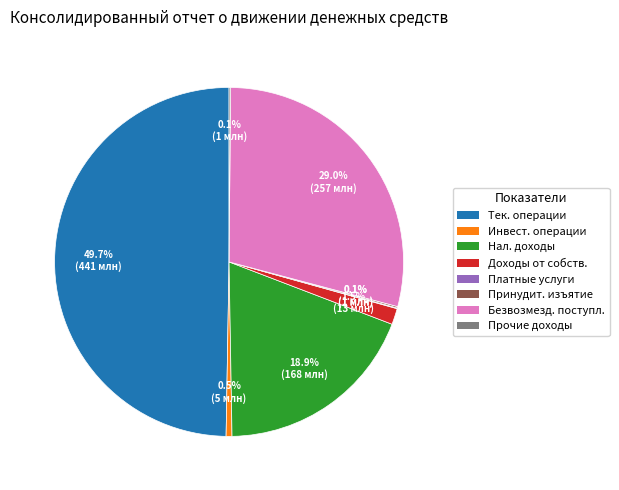

Rank the categories by value from lowest to highest.

по доходам от оказания платных услуг, по суммам принудительного изъятия, по прочим доходам, Поступления от инвестиционных операций, по доходам от собственности, по налоговым доходам, по безвозмездным поступлениям, Поступления по текущим операциям